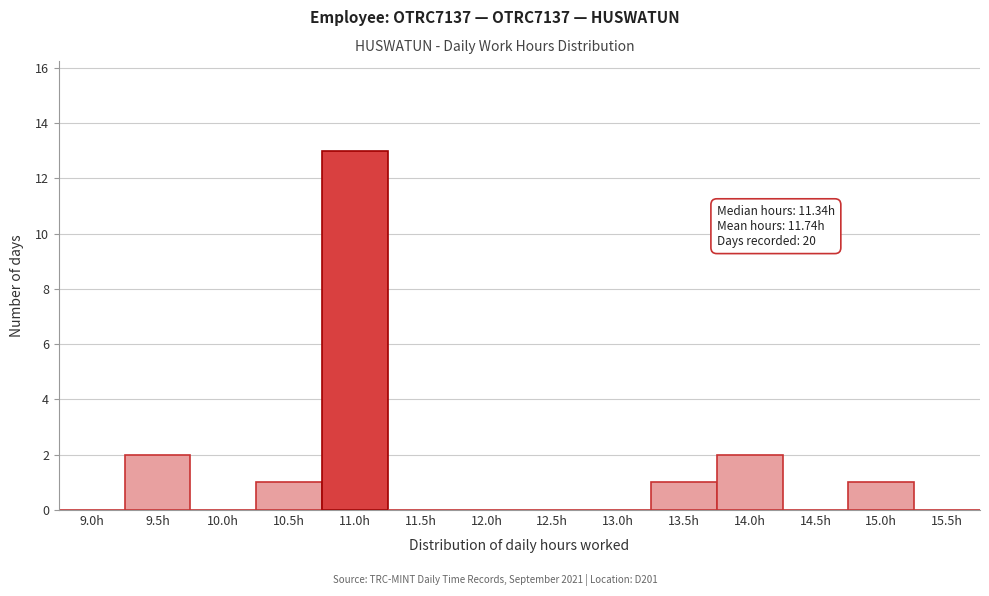

Reading right to left, transcribe all the data shown in this chart.

15.5h=0	15.0h=1	14.5h=0	14.0h=2	13.5h=1	13.0h=0	12.5h=0	12.0h=0	11.5h=0	11.0h=13	10.5h=1	10.0h=0	9.5h=2	9.0h=0